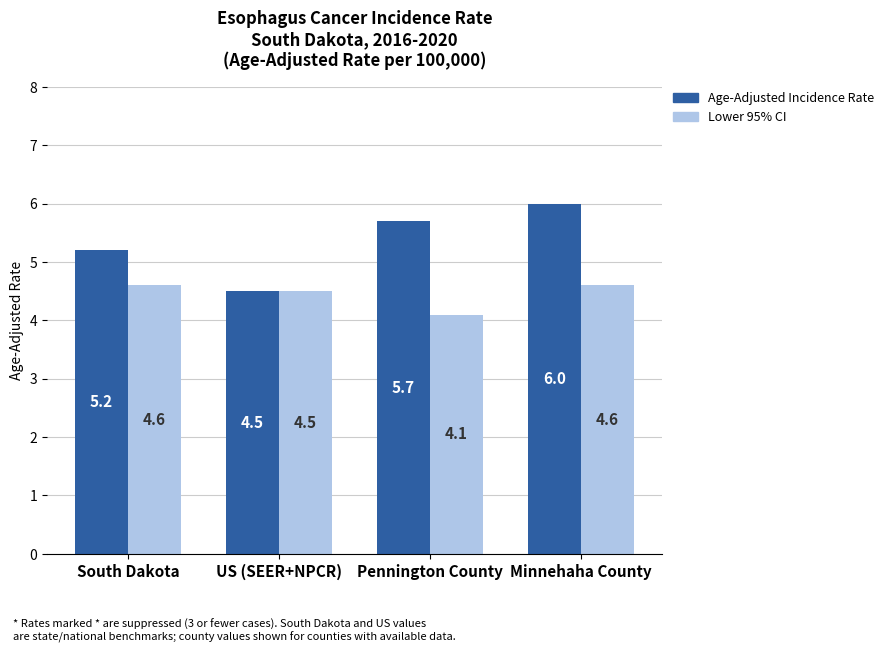

How many bars are there in each group?

2